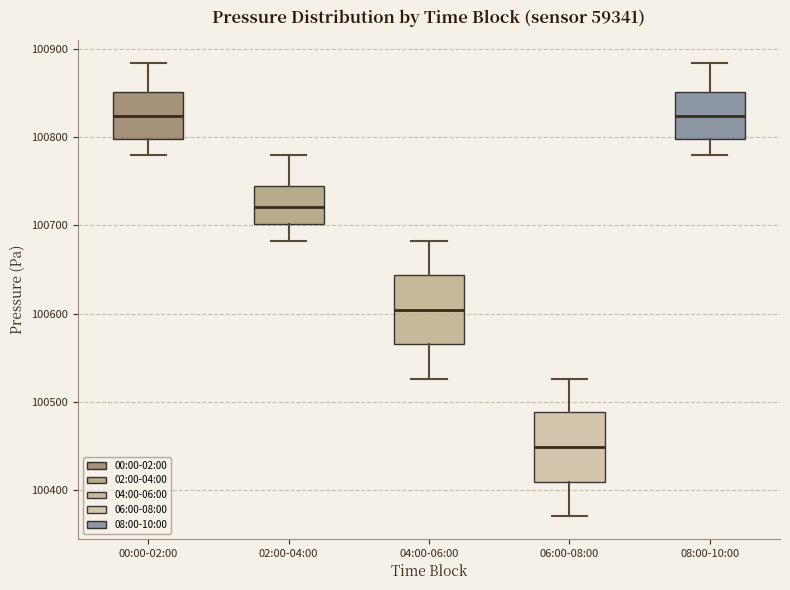

Reading left to right, read every box against the y-axis: the position of its median line, the range the box covers, and the ends of its whiskers. The values are not printed on the chart, so give them approximately, as read against the axis.

00:00-02:00: median 100820, box 100800 to 100850, whiskers 100780 to 100880
02:00-04:00: median 100720, box 100700 to 100740, whiskers 100680 to 100780
04:00-06:00: median 100600, box 100570 to 100640, whiskers 100530 to 100680
06:00-08:00: median 100450, box 100410 to 100490, whiskers 100370 to 100530
08:00-10:00: median 100820, box 100800 to 100850, whiskers 100780 to 100880